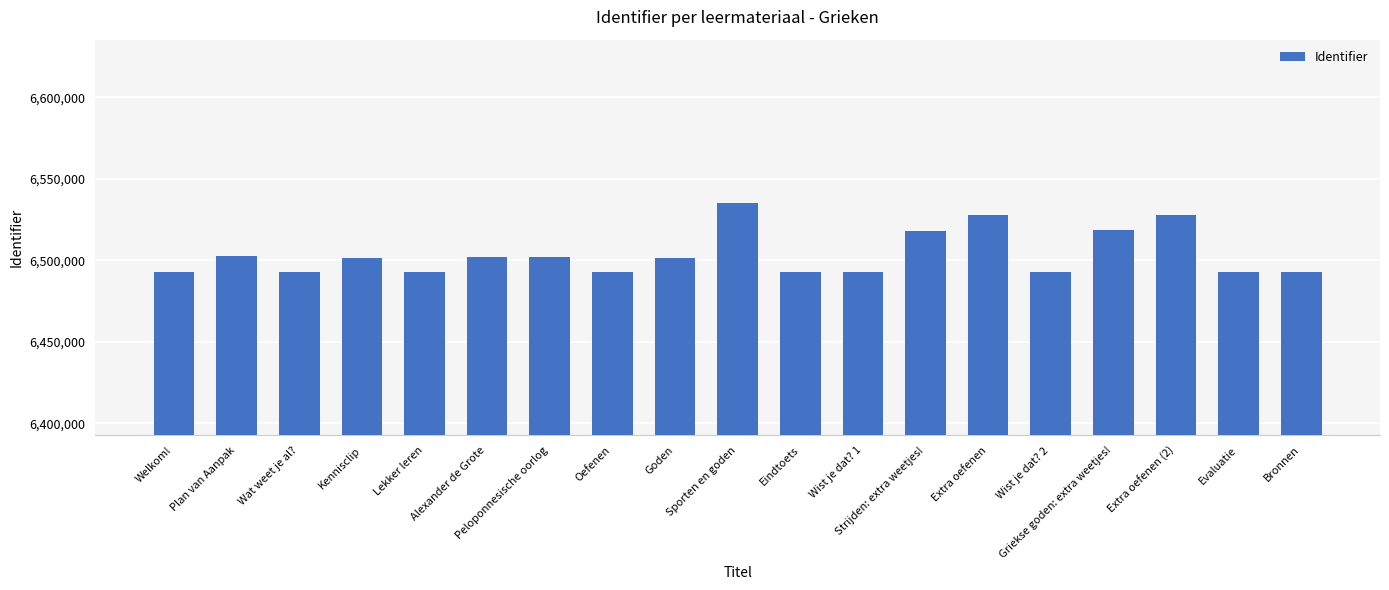

What is the difference between the maximum and minimum values?

42630